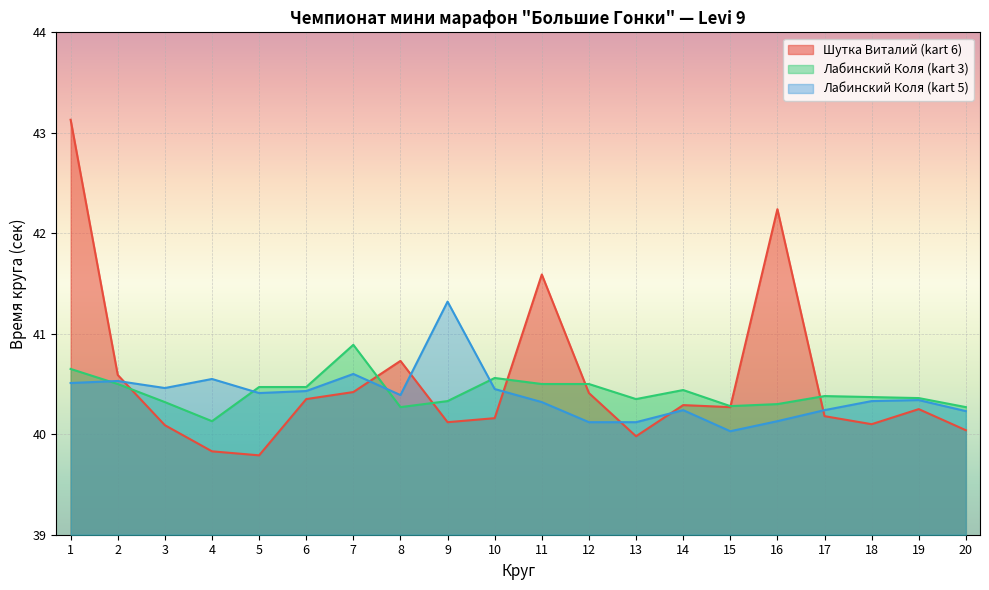

How many lines are shown in the chart?

3